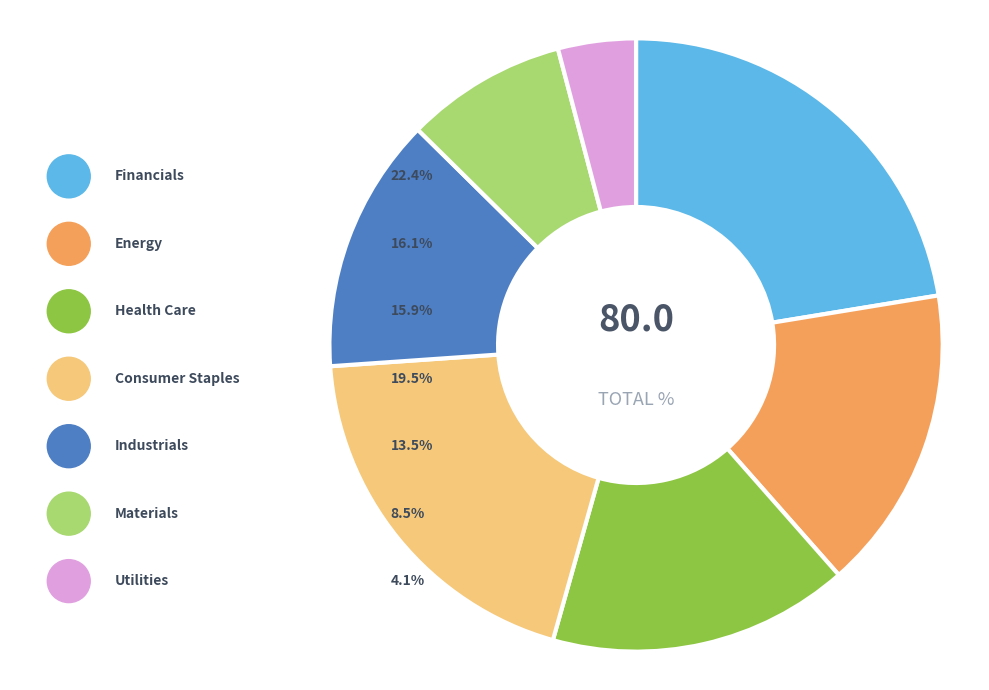

True or false: Health Care (GSK) accounts for 18% of the total.

False